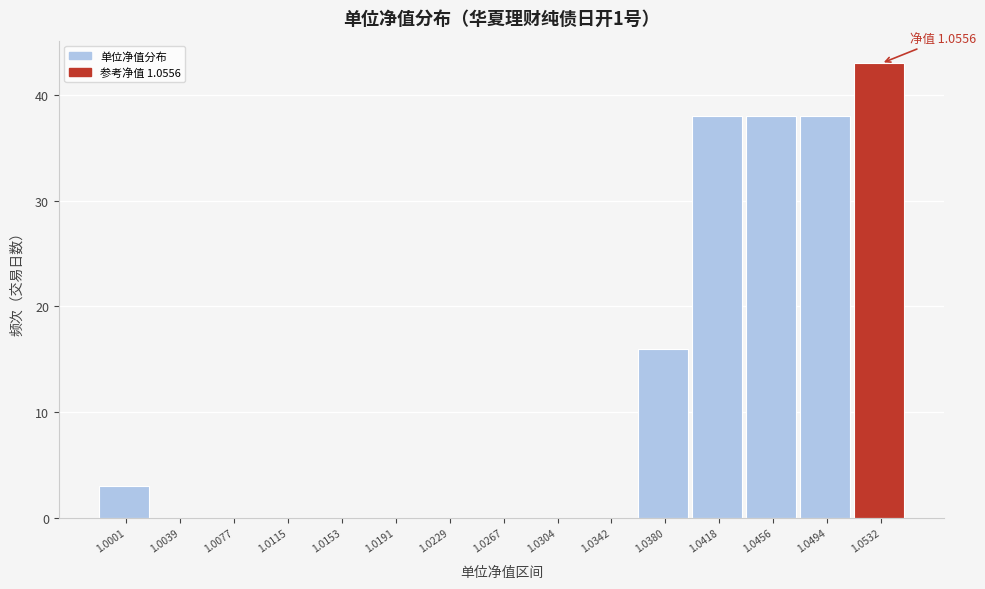

Reading left to right, extract all data points from this chart.

1.0001=3	1.0039=0	1.0077=0	1.0115=0	1.0153=0	1.0191=0	1.0229=0	1.0267=0	1.0304=0	1.0342=0	1.0380=16	1.0418=38	1.0456=38	1.0494=38	1.0532=43